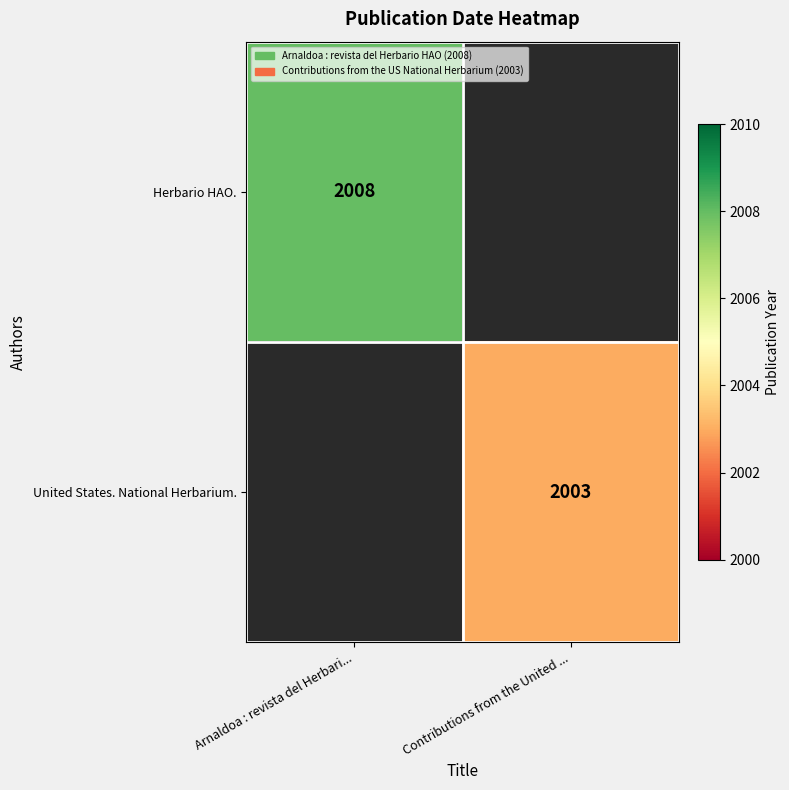

True or false: Herbario HAO. has a value of 1309 at Arnaldoa : revista del Herbari....

False